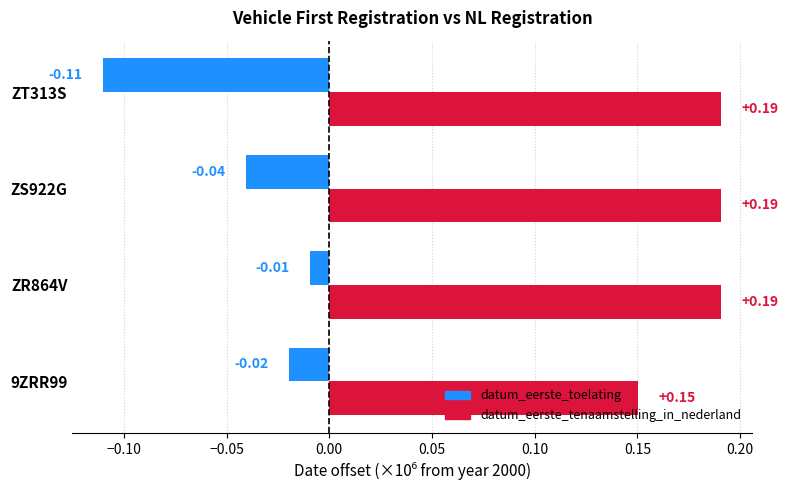

Rank the series by their maximum value, from lowest to highest.

datum_eerste_toelating, datum_eerste_tenaamstelling_in_nederland